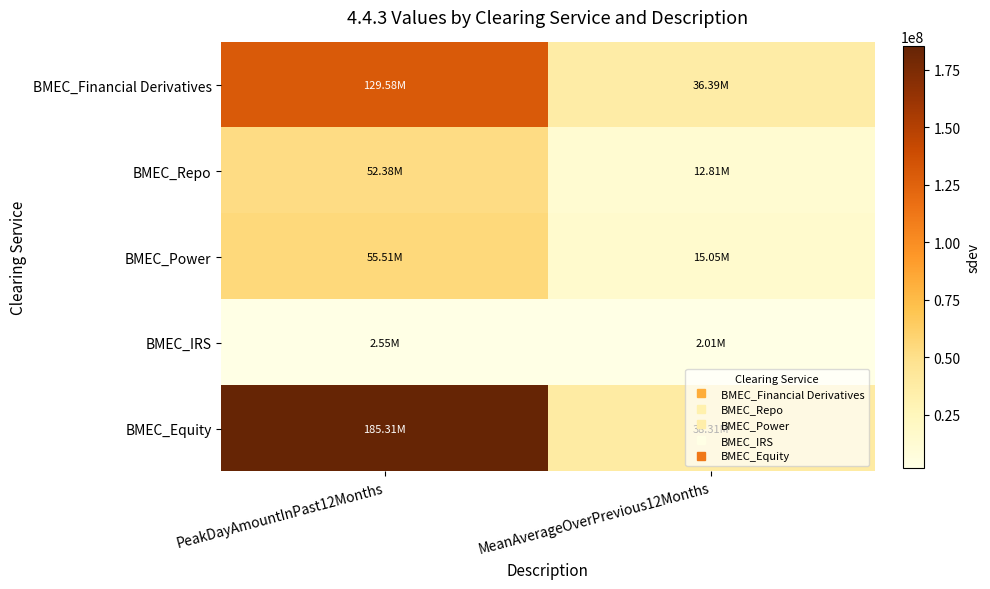

Reading left to right, transcribe all the data shown in this chart.

BMEC_Financial Derivatives: PeakDayAmountInPast12Months=129584390.0	MeanAverageOverPrevious12Months=36386077.9
BMEC_Repo: PeakDayAmountInPast12Months=52376615.8	MeanAverageOverPrevious12Months=12808229.6
BMEC_Power: PeakDayAmountInPast12Months=55514619.8	MeanAverageOverPrevious12Months=15046775.6
BMEC_IRS: PeakDayAmountInPast12Months=2552960.1	MeanAverageOverPrevious12Months=2009632.9
BMEC_Equity: PeakDayAmountInPast12Months=185306432.9	MeanAverageOverPrevious12Months=38314476.8